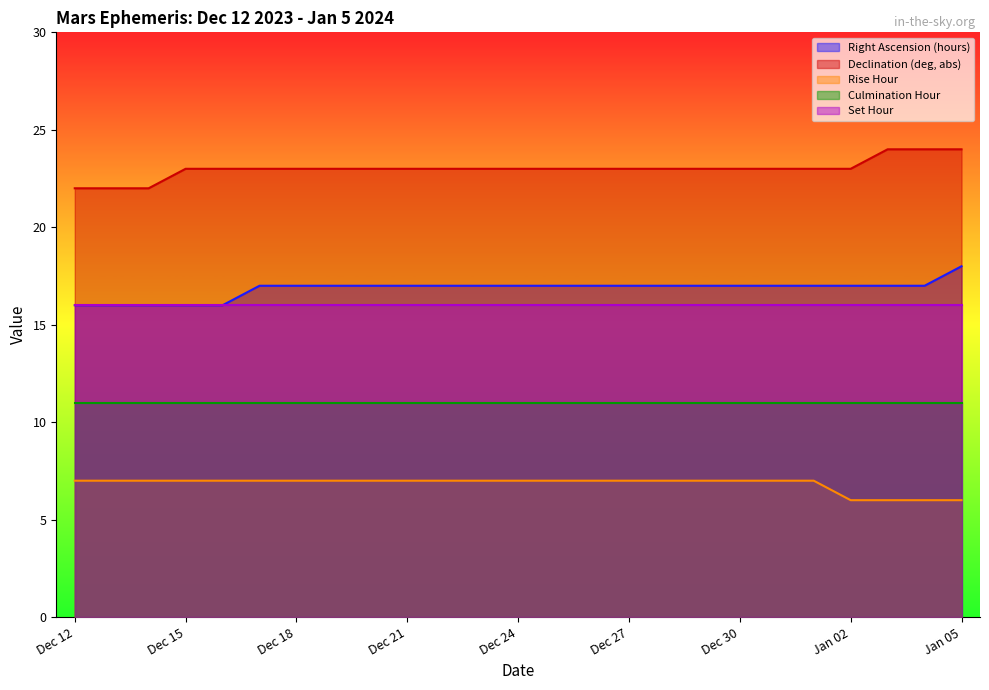

Which series has the largest range (max minus min)?

Right Ascension (hours)